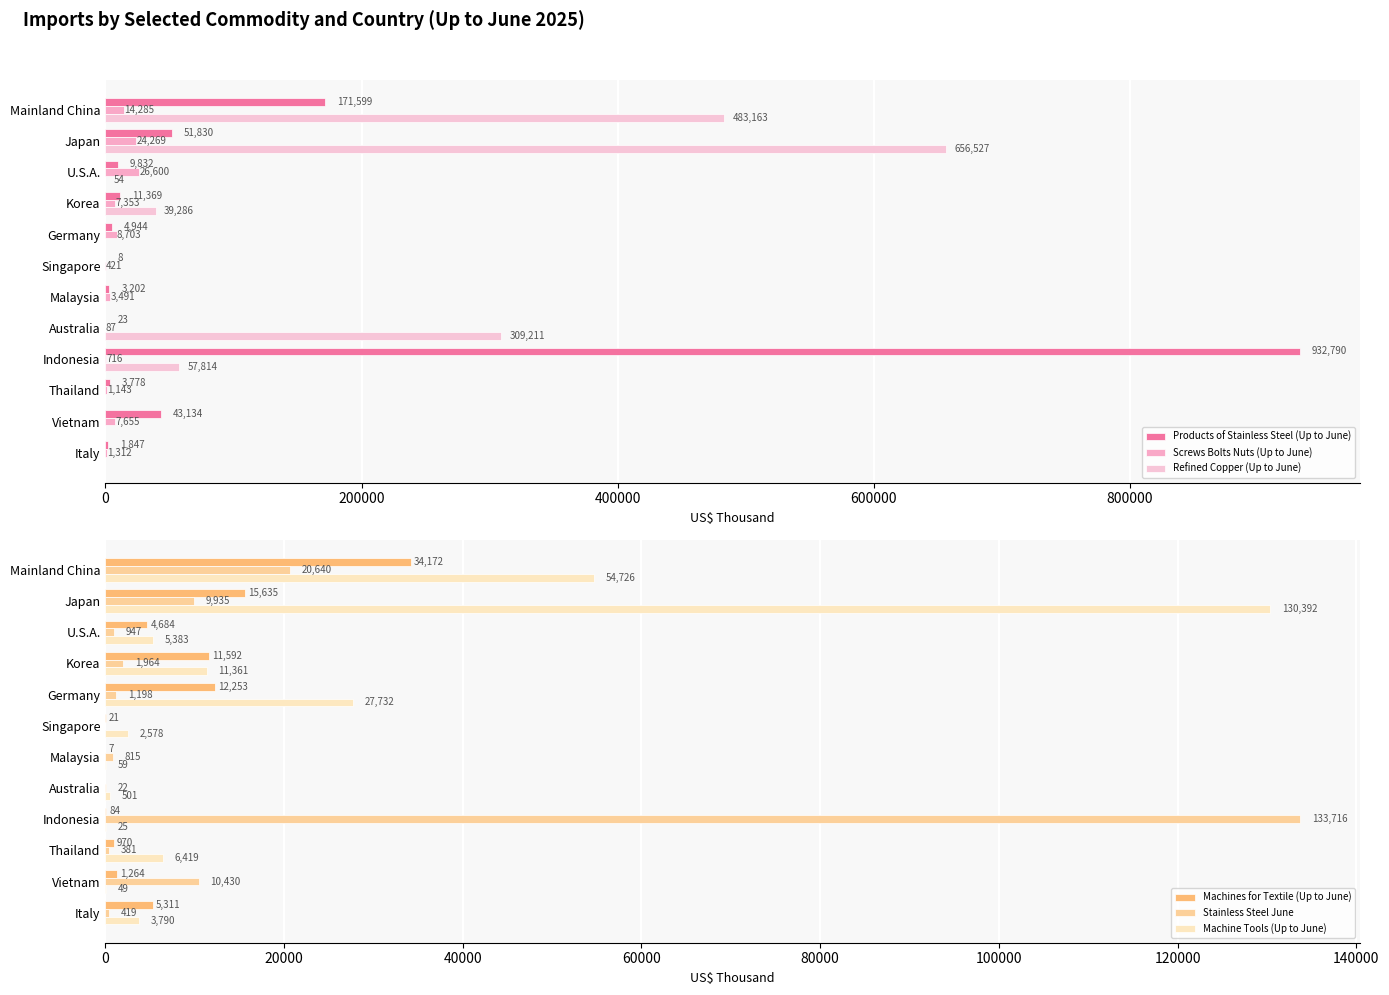

What is the difference between the maximum and second lowest values in the Products of Stainless Steel (Up to June) series?

932767